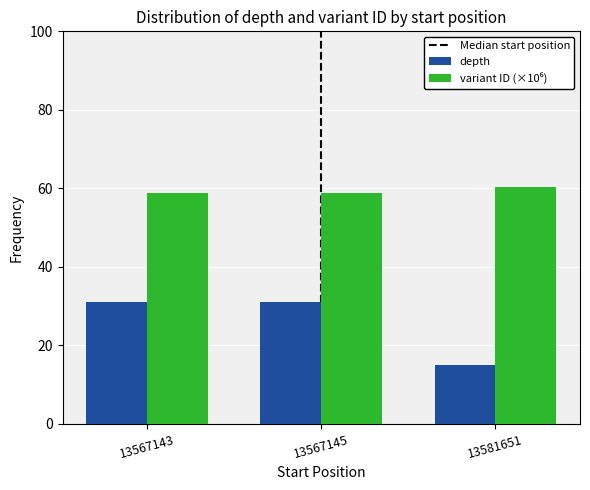

The depth series shows 31.0 at 13567145. True or false?

True